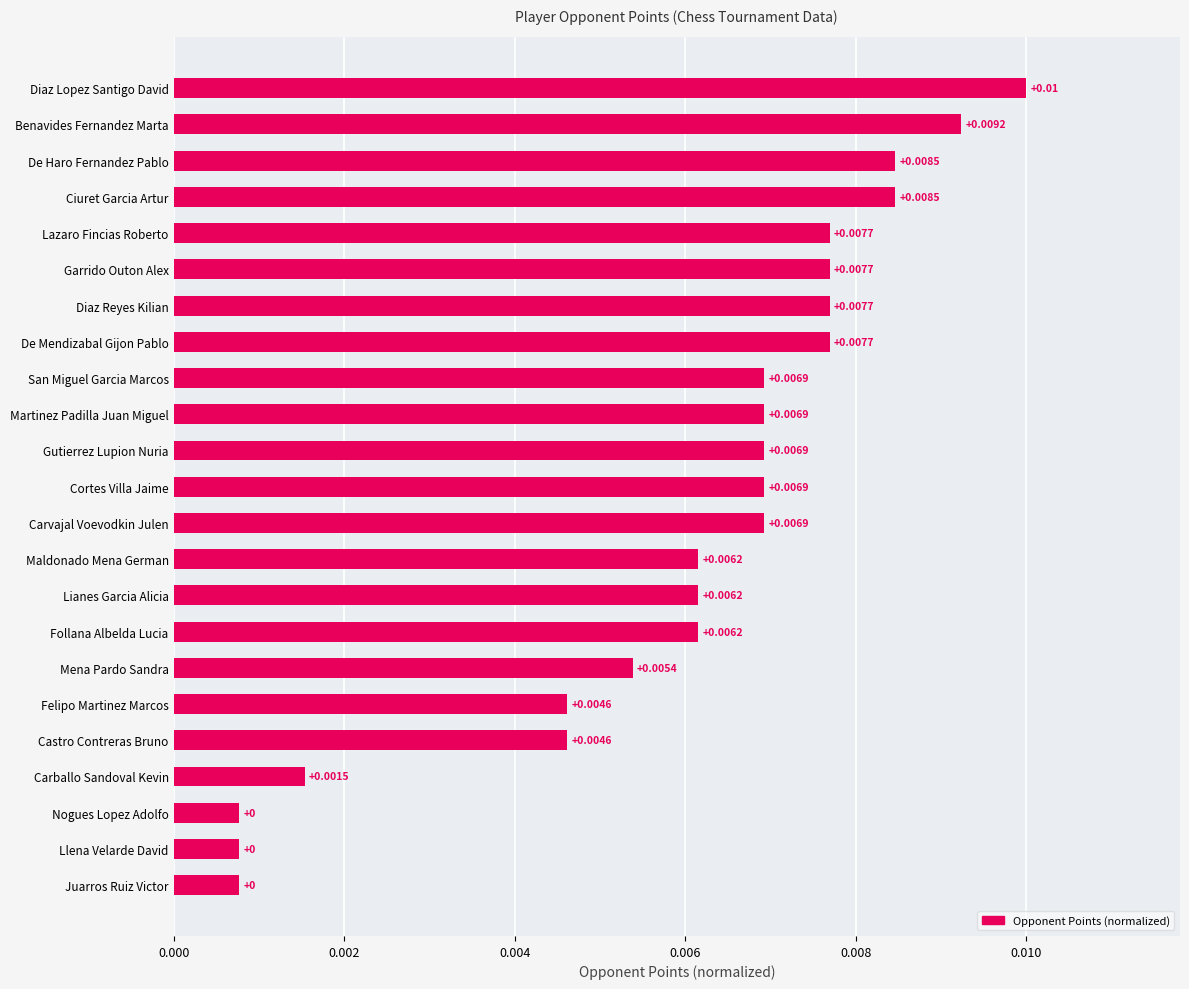

Between Carvajal Voevodkin Julen and De Haro Fernandez Pablo, which is larger?

De Haro Fernandez Pablo